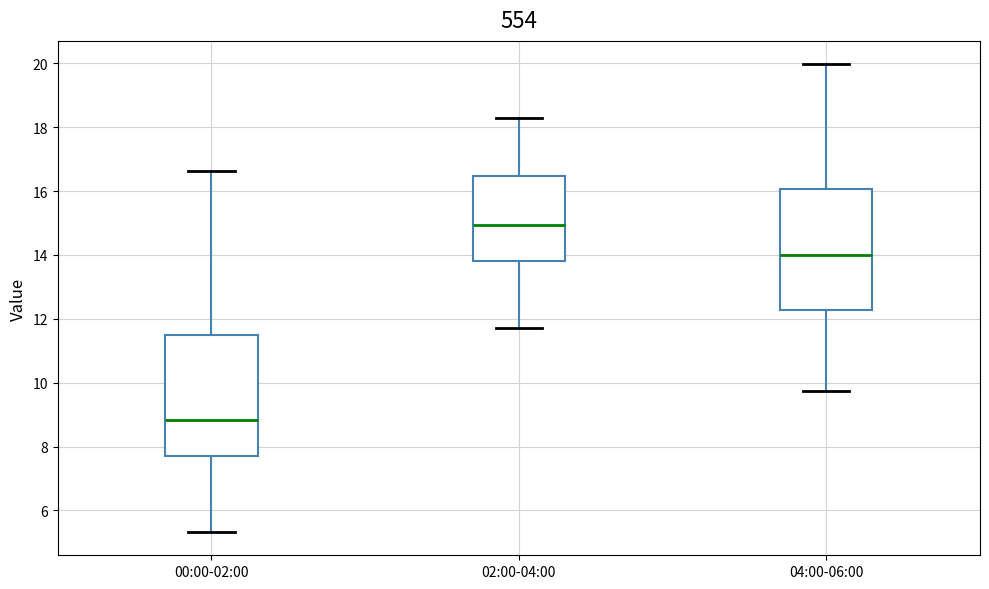

Reading left to right, transcribe this box plot: for each box, give where its median line is, the range the box spans, and where its two whiskers end, as read against the y-axis. The values are not printed on the chart, so give them approximately, as read against the axis.

00:00-02:00: median 8.8, box 7.6 to 11.4, whiskers 5.4 to 16.6
02:00-04:00: median 15.0, box 13.8 to 16.4, whiskers 11.8 to 18.4
04:00-06:00: median 14.0, box 12.2 to 16.0, whiskers 9.8 to 20.0